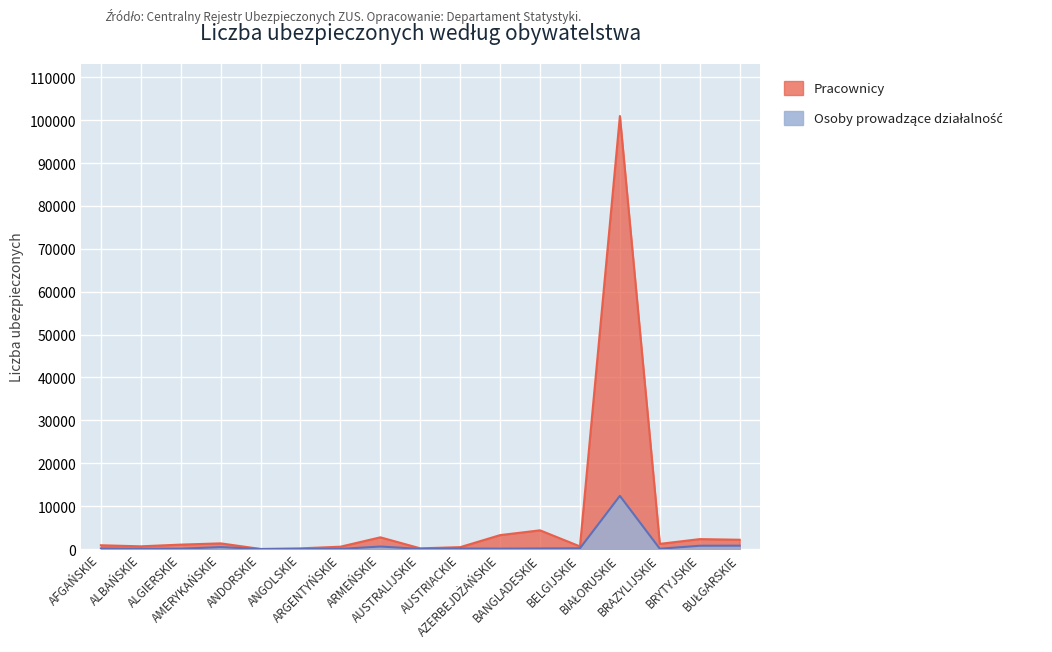

Rank the series by their average value, from highest to lowest.

Pracownicy, Osoby prowadzące działalność